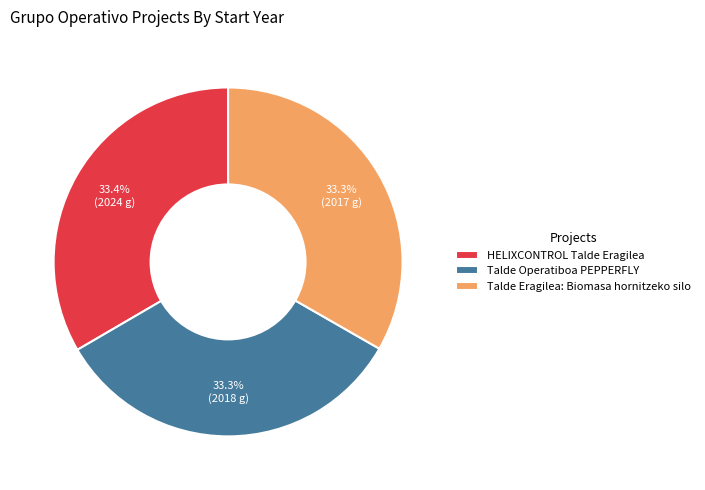

What percentage is NOT represented by Talde Operatiboa PEPPERFLY?

66.7%